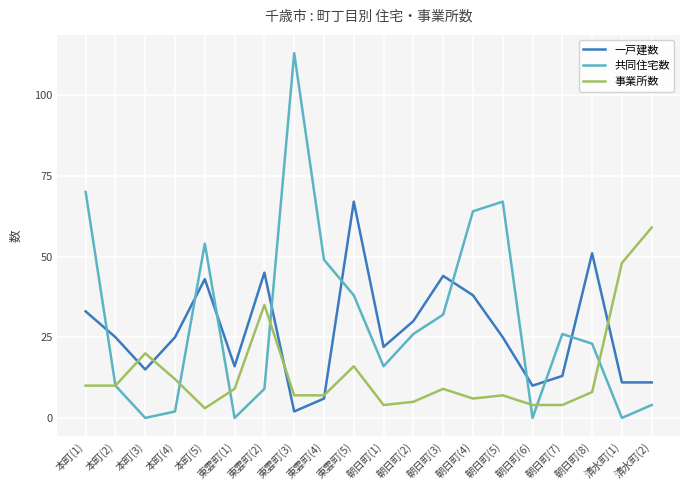

Which category has the highest value in the 事業所数 series?

清水町(2)